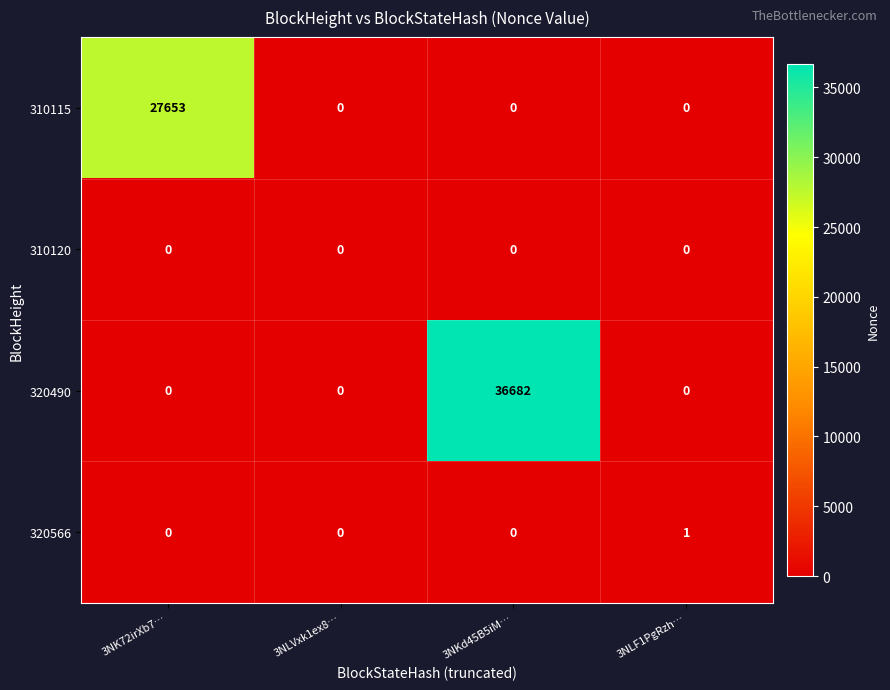

Which category has the highest value across all series?

3NKd45B5iM…